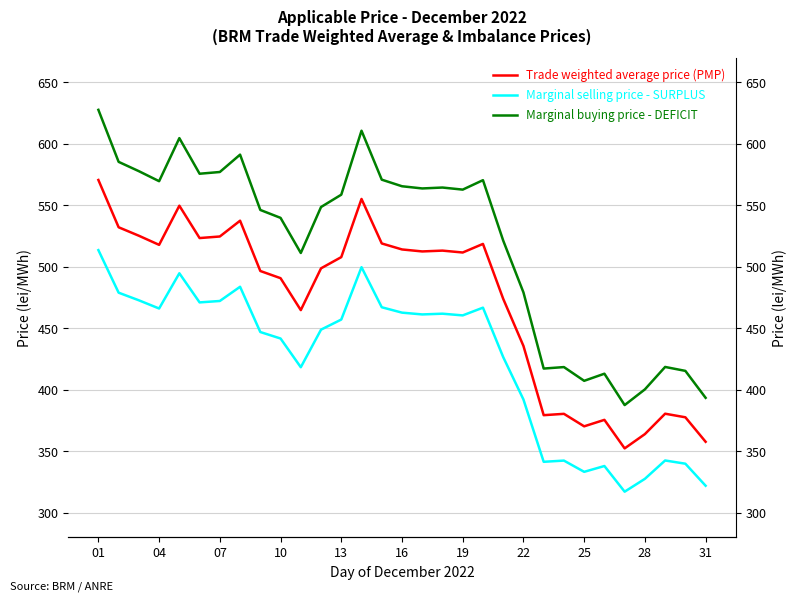

What are all the series names shown in the legend?

Trade weighted average price (PMP), Marginal selling price - SURPLUS, Marginal buying price - DEFICIT